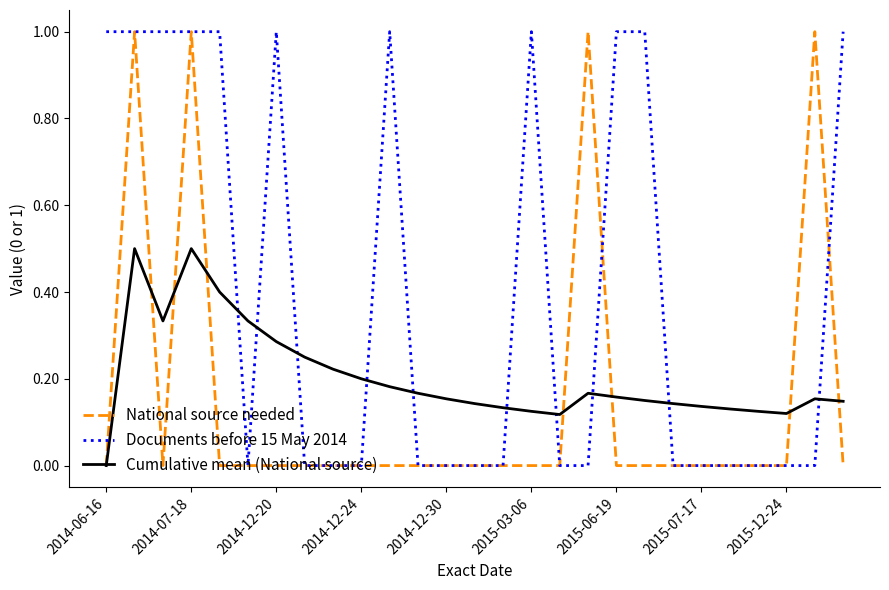

How many intersections are there between Documents before 15 May 2014 and Cumulative mean (National source)?

10